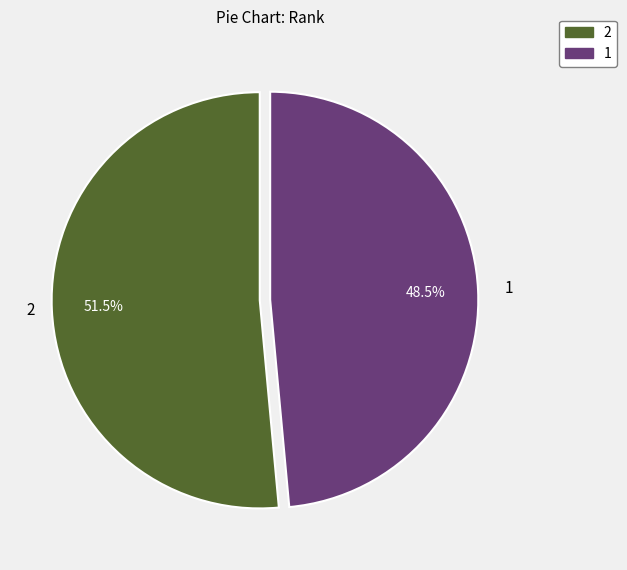

What is the ratio of the value at 1 to the value at 2?

0.9